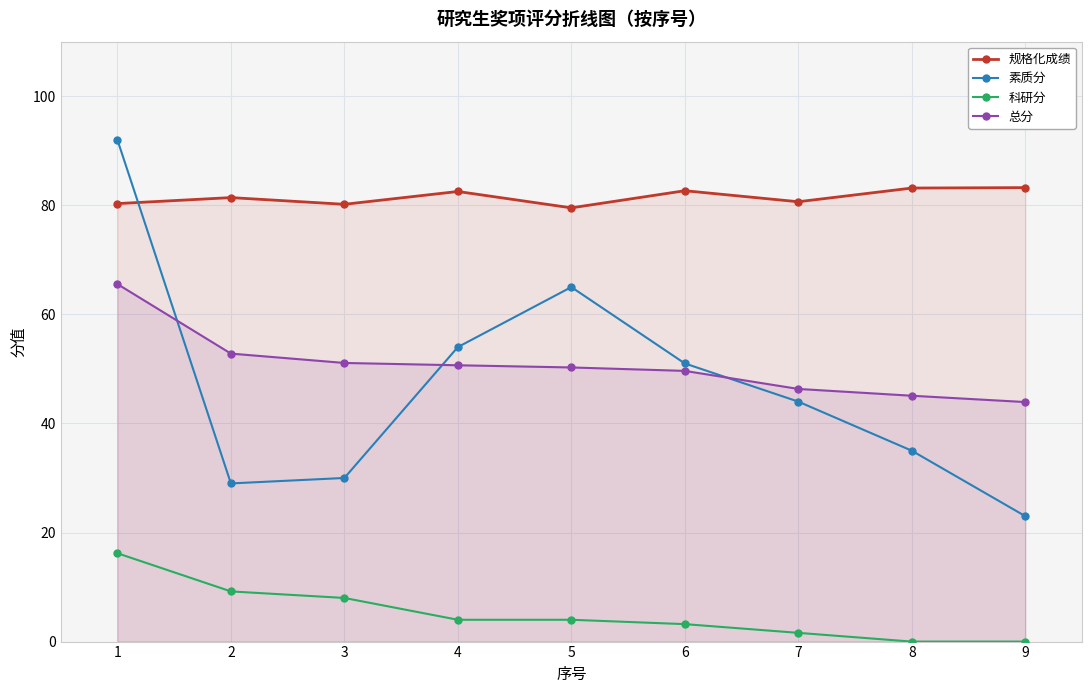

Which category has the lowest value across all series?

8